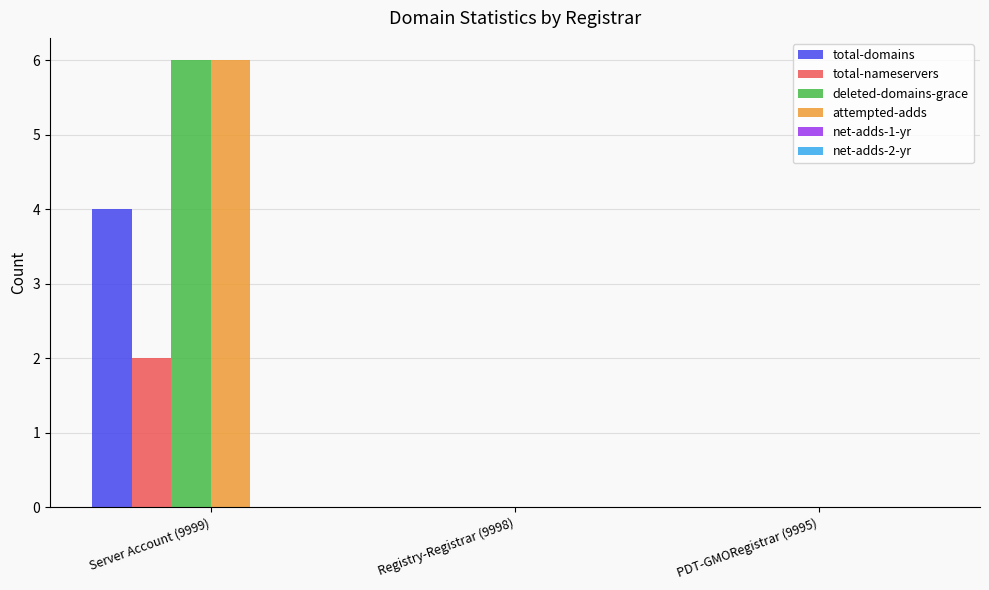

At which category is the sum across all series the highest?

Server Account (9999)